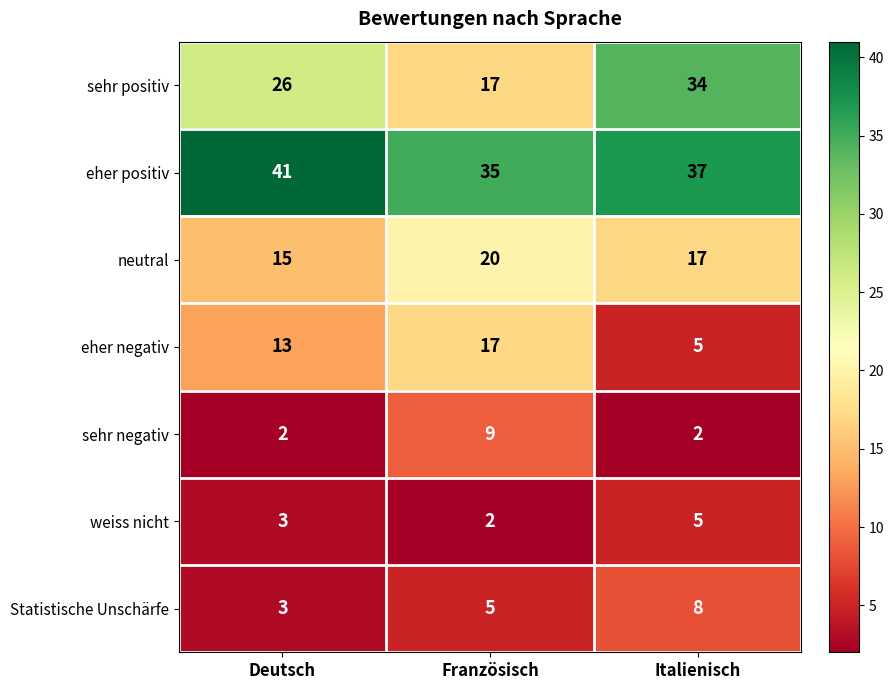

Is it true that eher negativ equals 17 at Französisch?

True